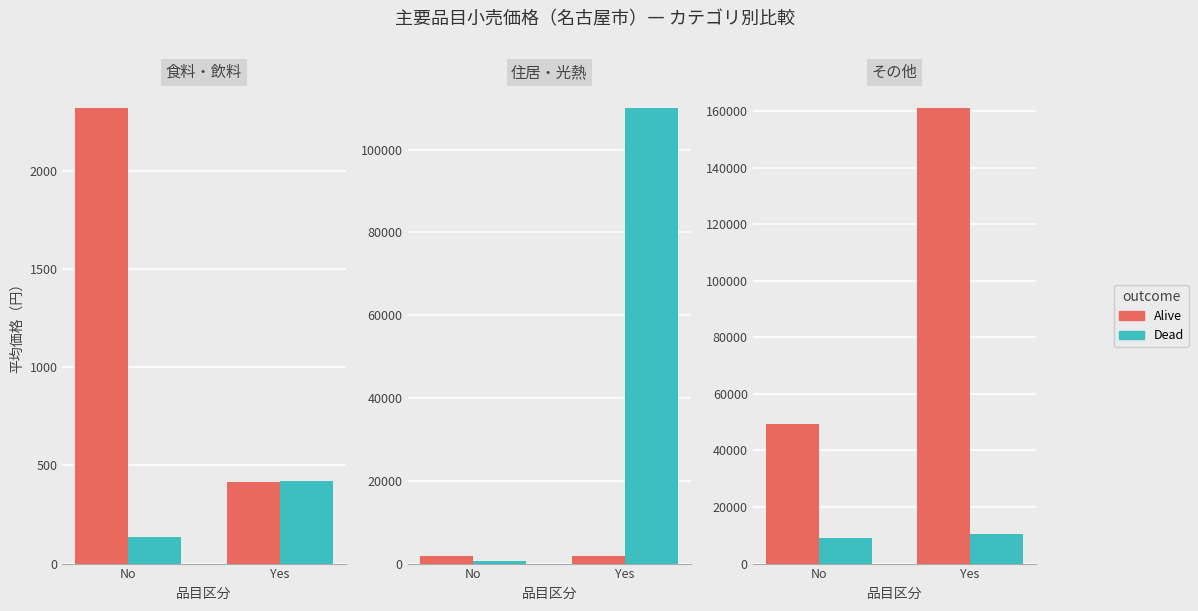

At how many categories does at least one series exceed 121105?

1